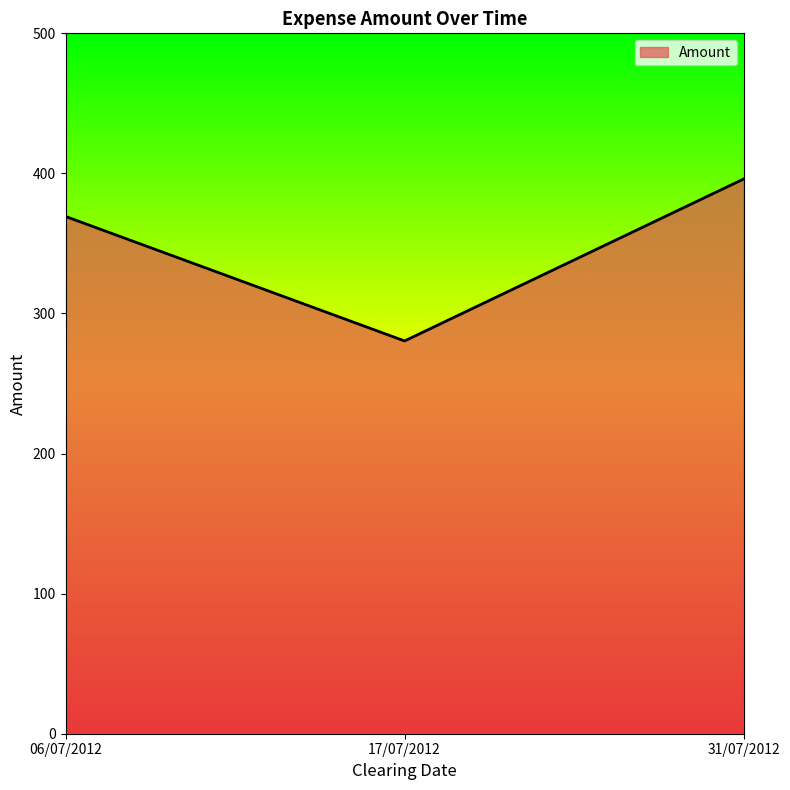

The chart shows a value of 130.4 at 06/07/2012. True or false?

False